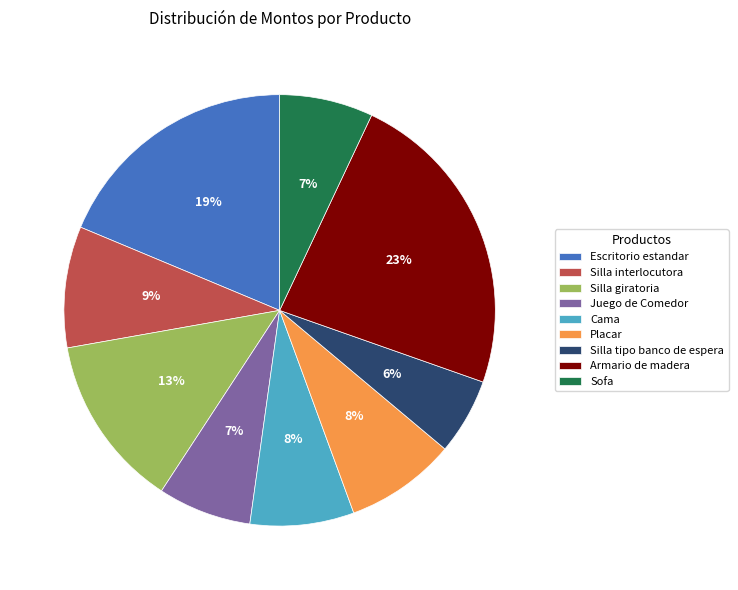

To the nearest percent, what is the difference between the Escritorio estandar and Silla tipo banco de espera slice percentages?

13%